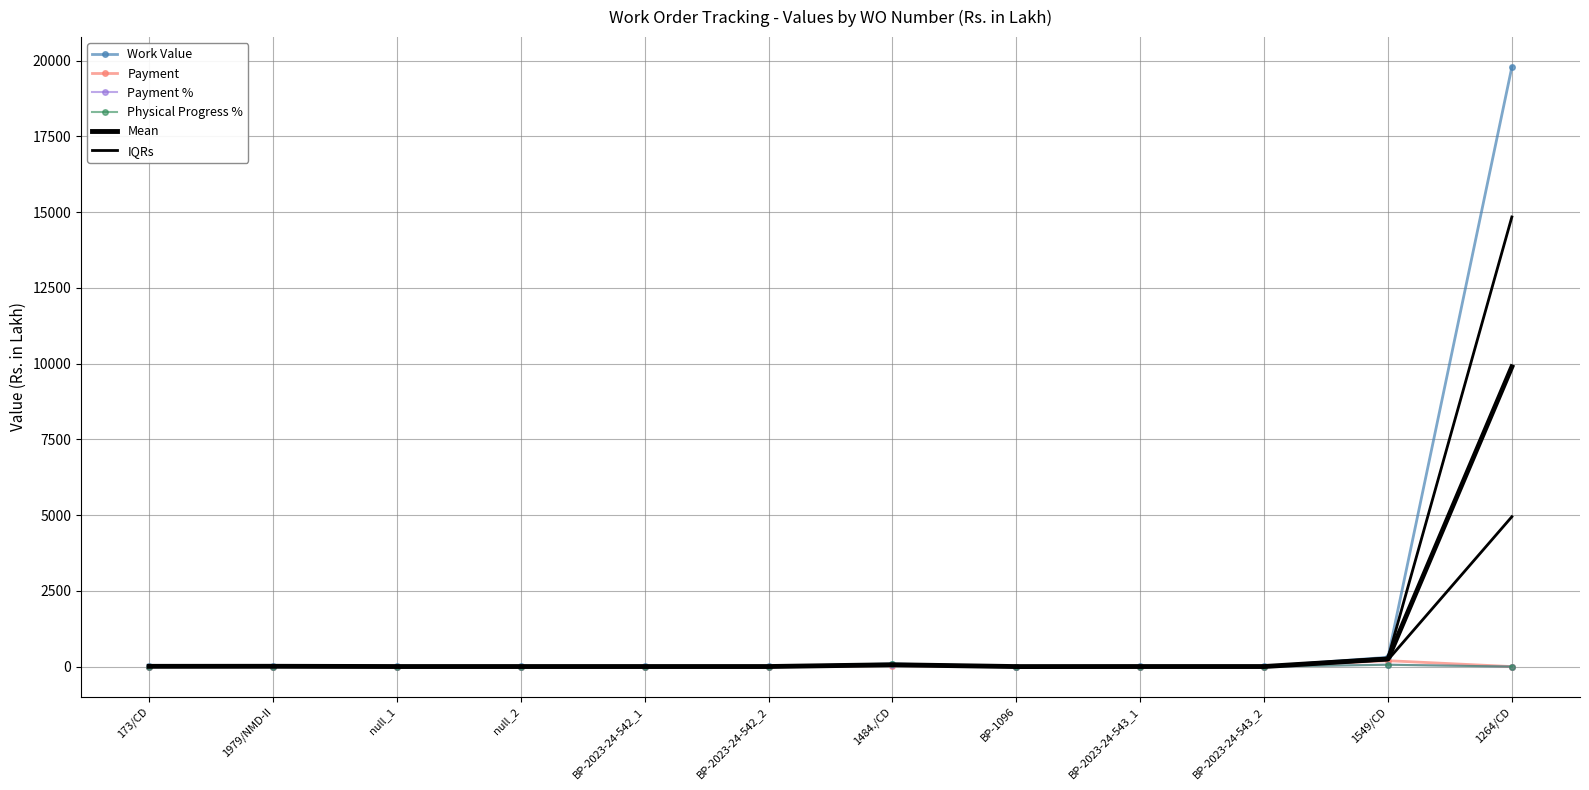

At which category does Work Value reach its first local valley?

null_1